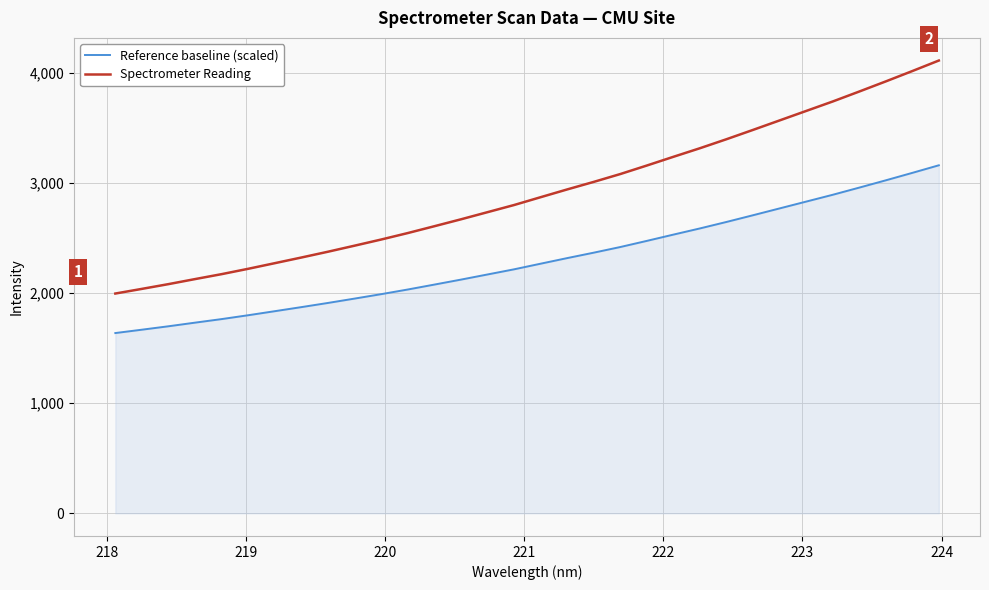

Rank the series by their maximum value, from lowest to highest.

Reference baseline (scaled), Spectrometer Reading